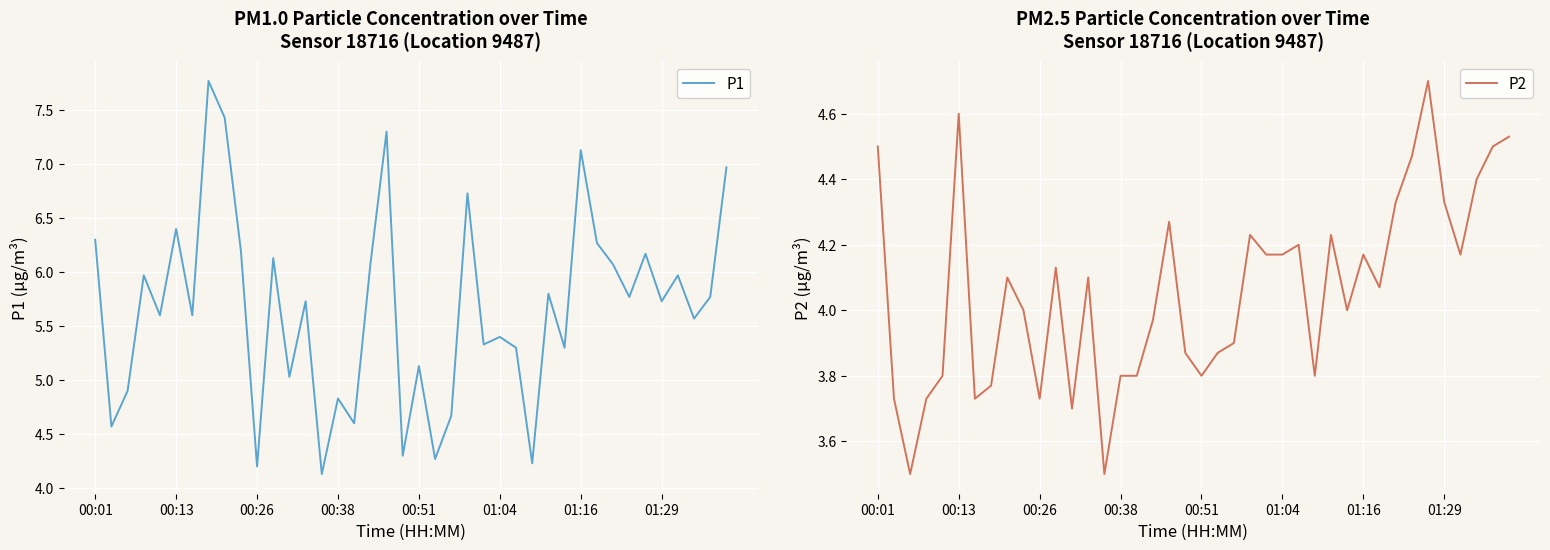

The value of P1 at 01:16 is 7.1. True or false?

True